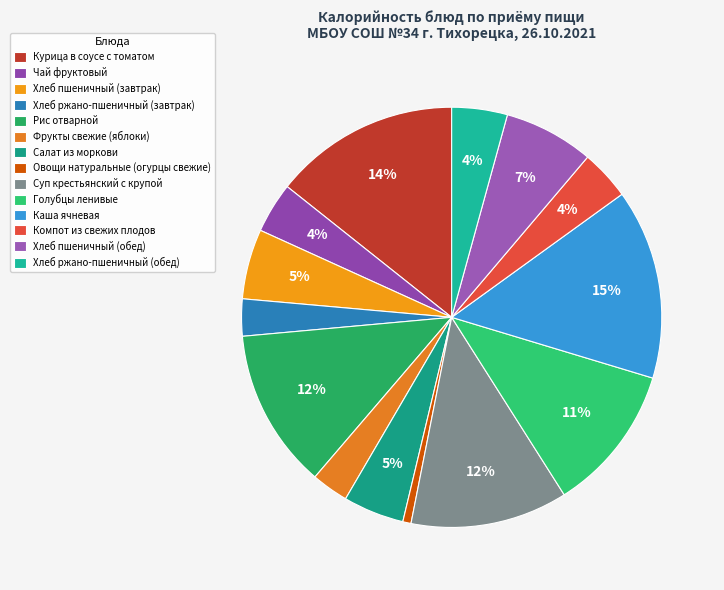

What is the change in value from Каша ячневая to Компот из свежих плодов?

-170.3